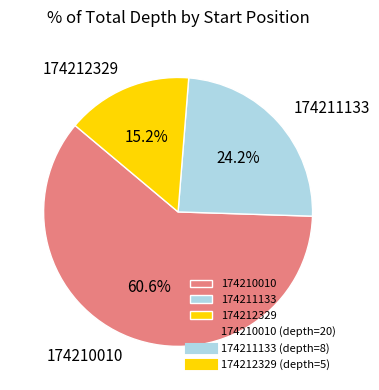

How many segments does this pie chart have?

3